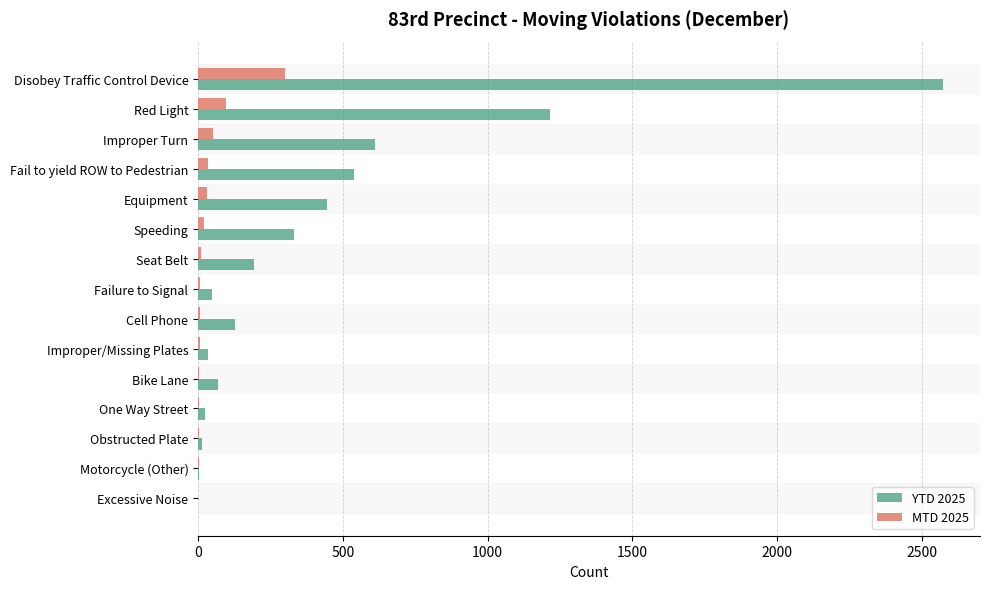

Is the value of MTD 2025 at Disobey Traffic Control Device greater than the value of YTD 2025 at Disobey Traffic Control Device?

No